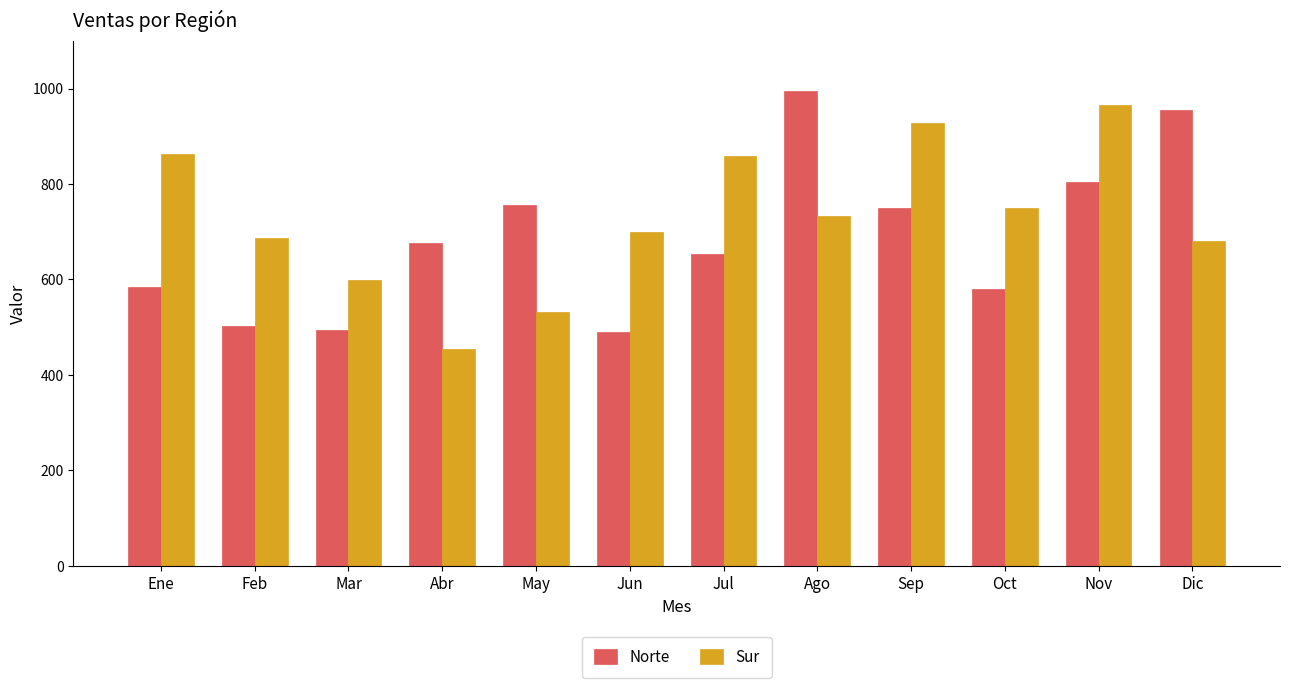

Rank the series at Jul from lowest to highest value.

Norte, Sur